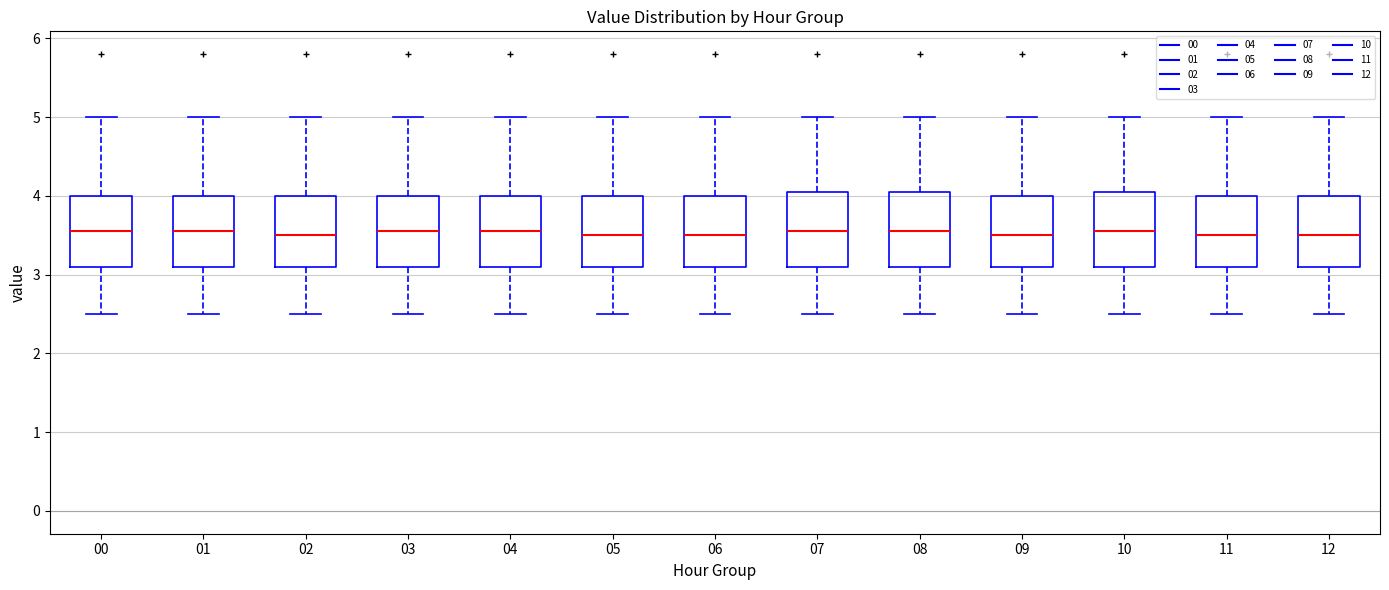

Reading left to right, transcribe this box plot: for each box, give where its median line is, the range the box spans, and where its two whiskers end, as read against the y-axis. The values are not printed on the chart, so give them approximately, as read against the axis.

00: median 3.6, box 3.1 to 4.0, whiskers 2.5 to 5.0
01: median 3.6, box 3.1 to 4.0, whiskers 2.5 to 5.0
02: median 3.5, box 3.1 to 4.0, whiskers 2.5 to 5.0
03: median 3.6, box 3.1 to 4.0, whiskers 2.5 to 5.0
04: median 3.6, box 3.1 to 4.0, whiskers 2.5 to 5.0
05: median 3.5, box 3.1 to 4.0, whiskers 2.5 to 5.0
06: median 3.5, box 3.1 to 4.0, whiskers 2.5 to 5.0
07: median 3.6, box 3.1 to 4.1, whiskers 2.5 to 5.0
08: median 3.6, box 3.1 to 4.1, whiskers 2.5 to 5.0
09: median 3.5, box 3.1 to 4.0, whiskers 2.5 to 5.0
10: median 3.6, box 3.1 to 4.1, whiskers 2.5 to 5.0
11: median 3.5, box 3.1 to 4.0, whiskers 2.5 to 5.0
12: median 3.5, box 3.1 to 4.0, whiskers 2.5 to 5.0